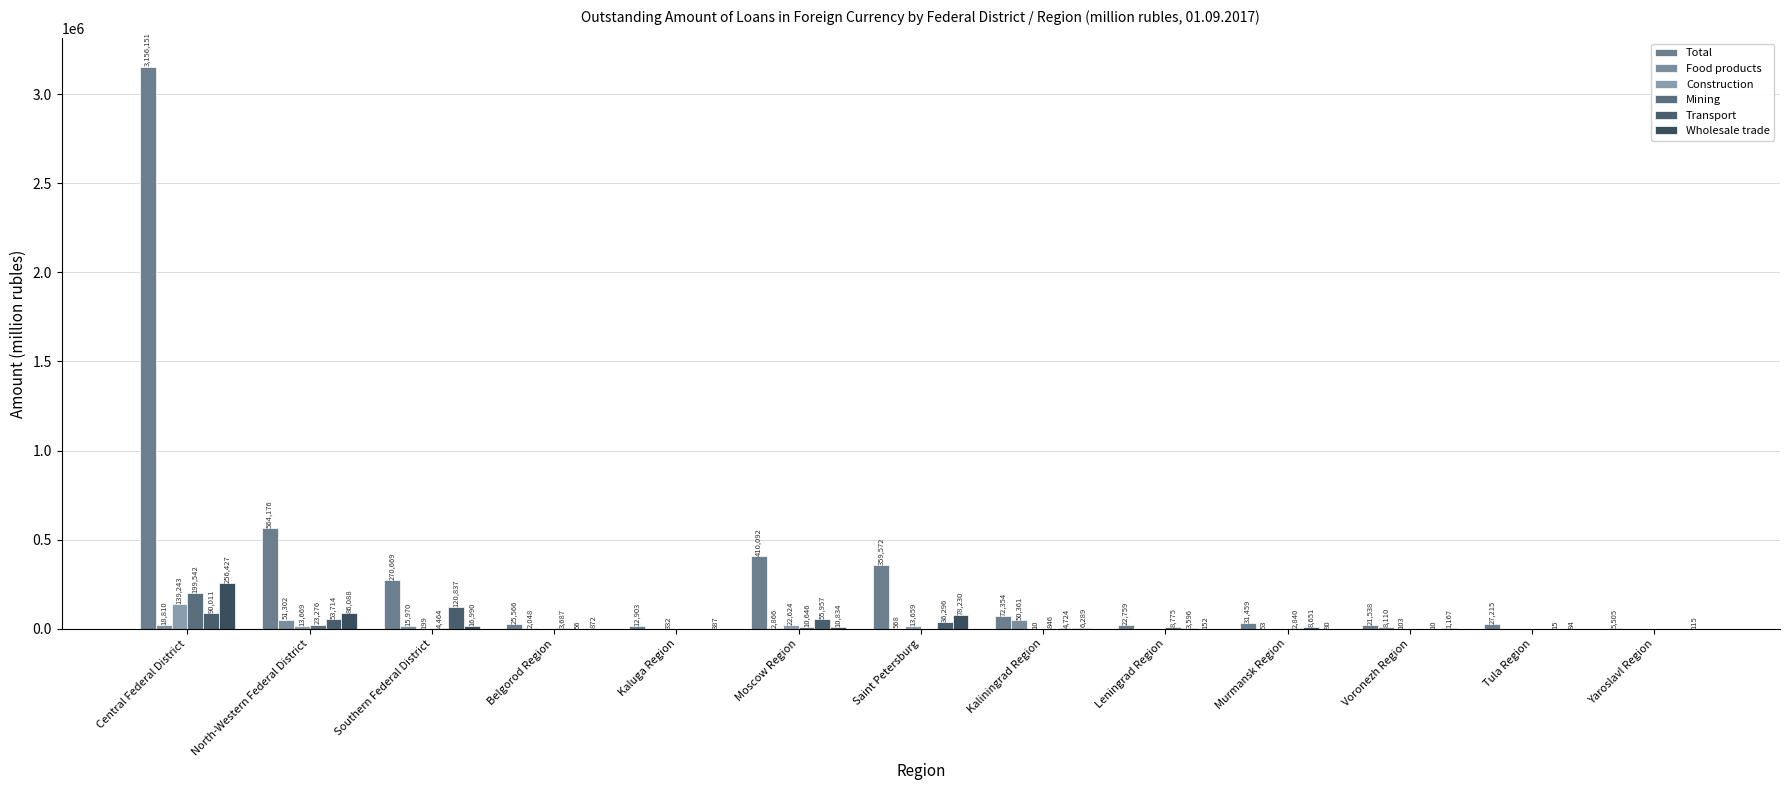

At which label is Food products closest to 25651?

Central Federal District